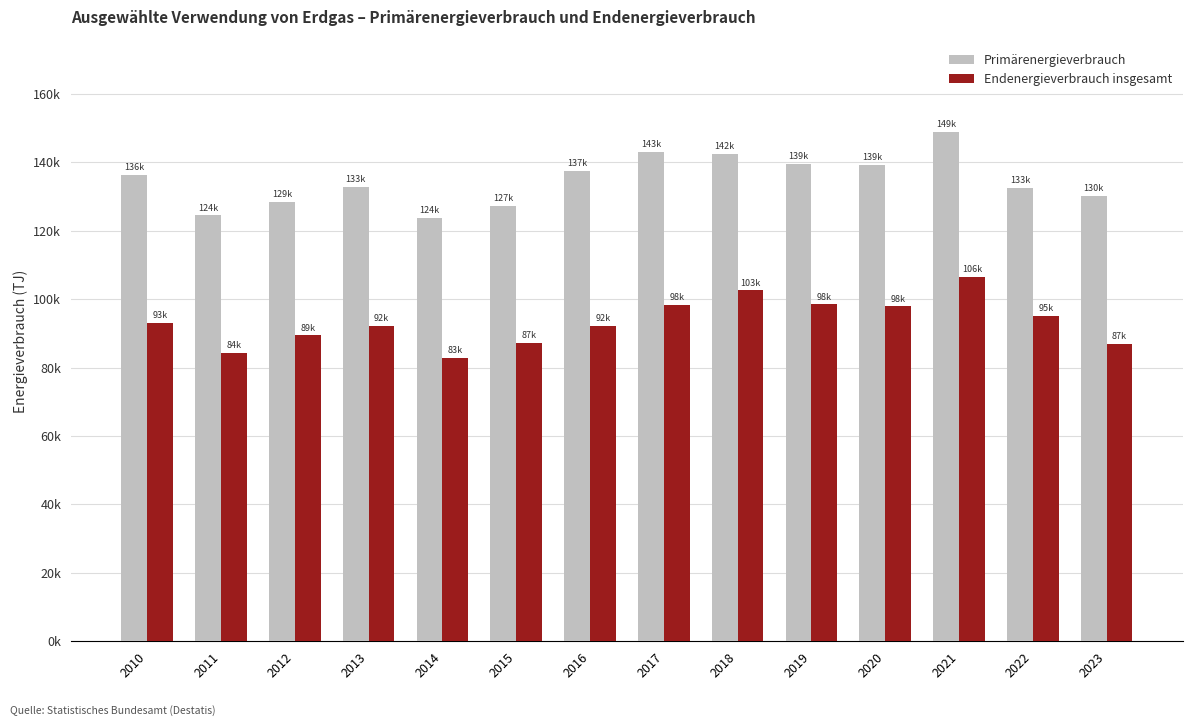

What is the maximum value for Endenergieverbrauch insgesamt?

106486.5